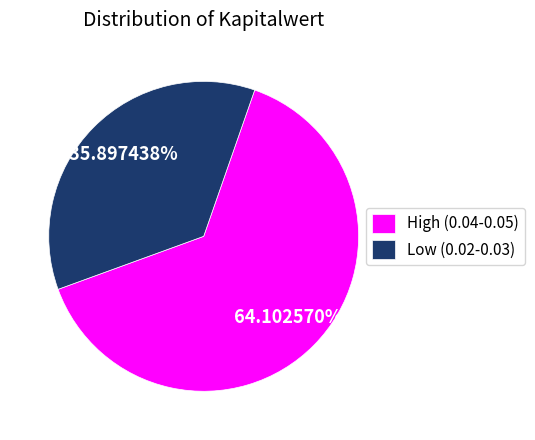

Does any single category account for the majority?

Yes